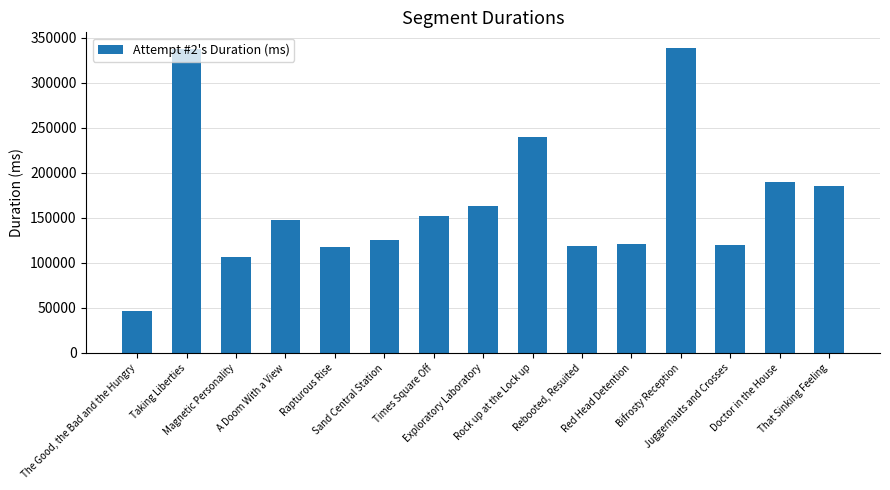

What is the value of the 10th bar from the left?

118382